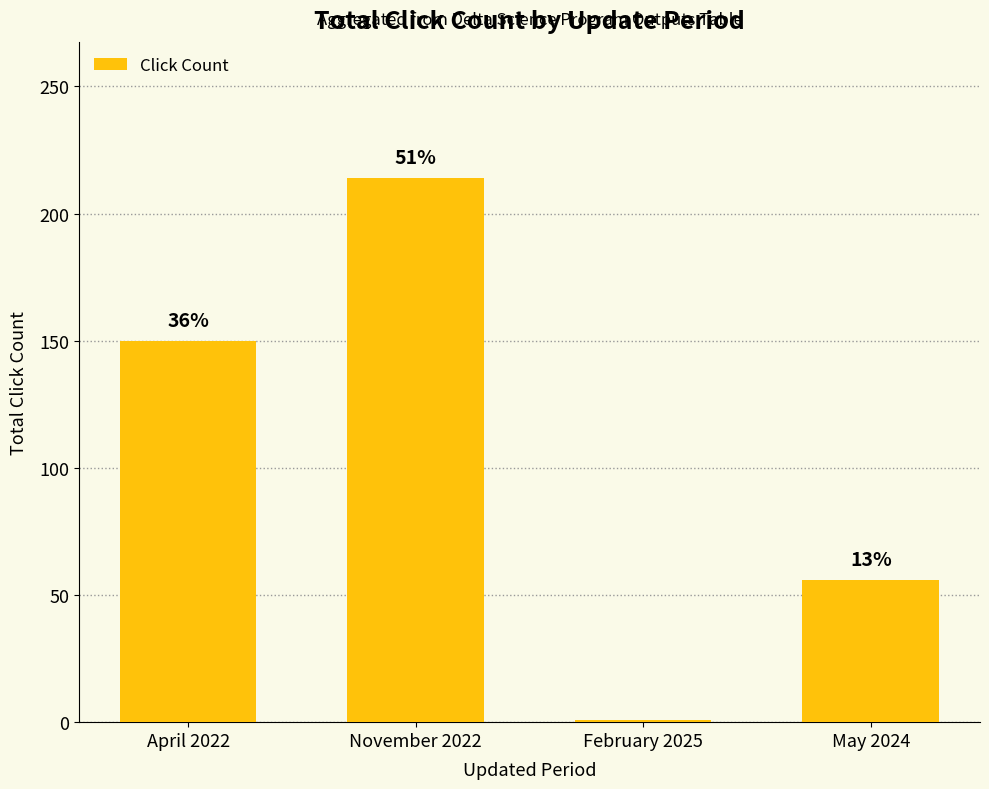

Are the bars horizontal?

No